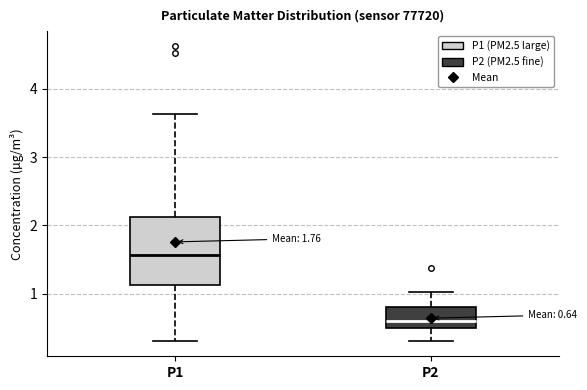

Which box has the lowest median line?

P2